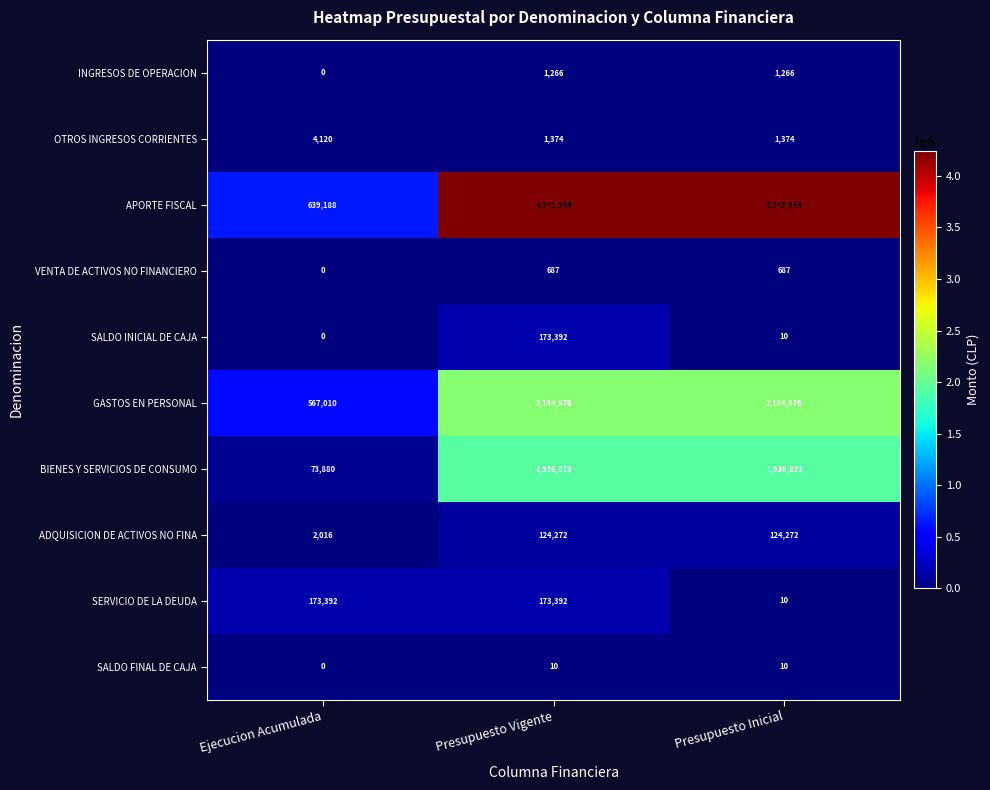

Which series has the largest range (max minus min)?

APORTE FISCAL